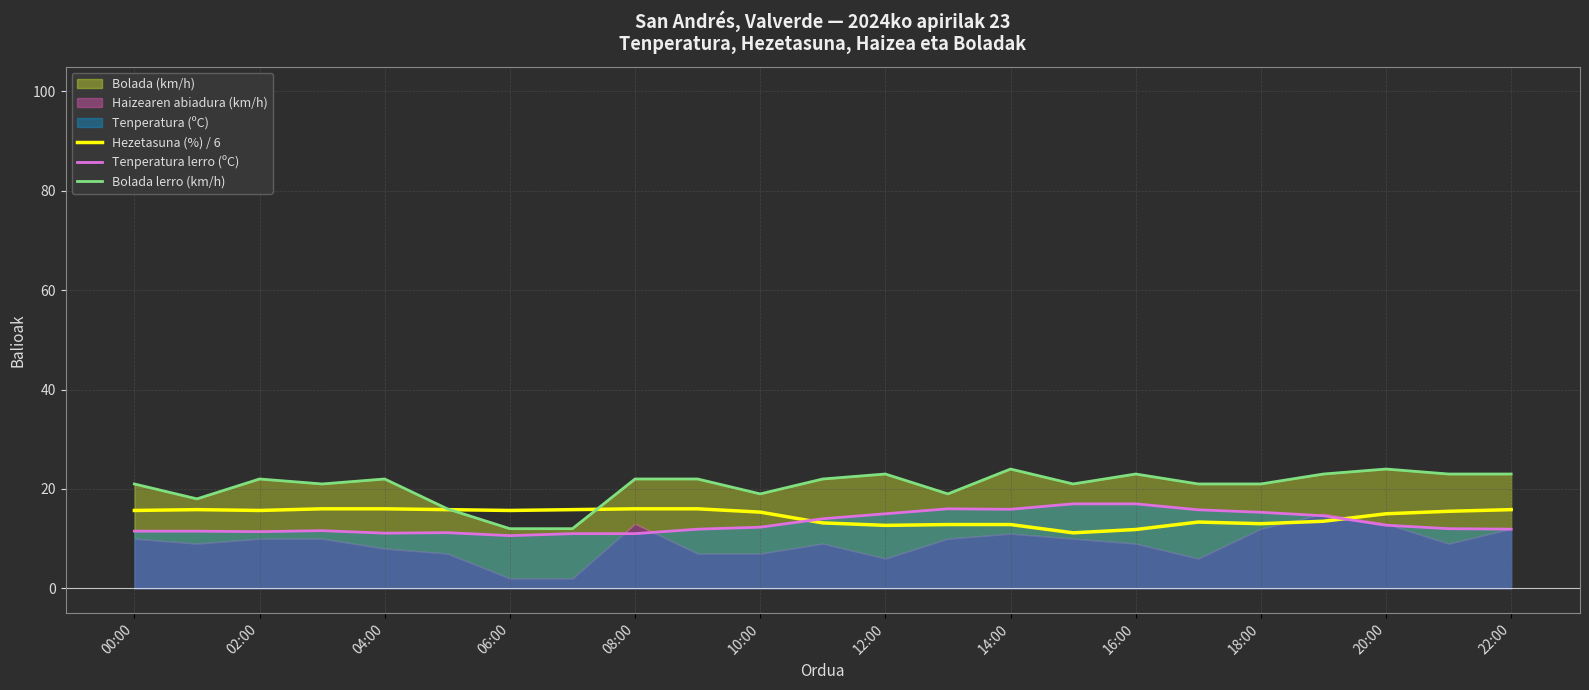

What position from the left is 13?

14